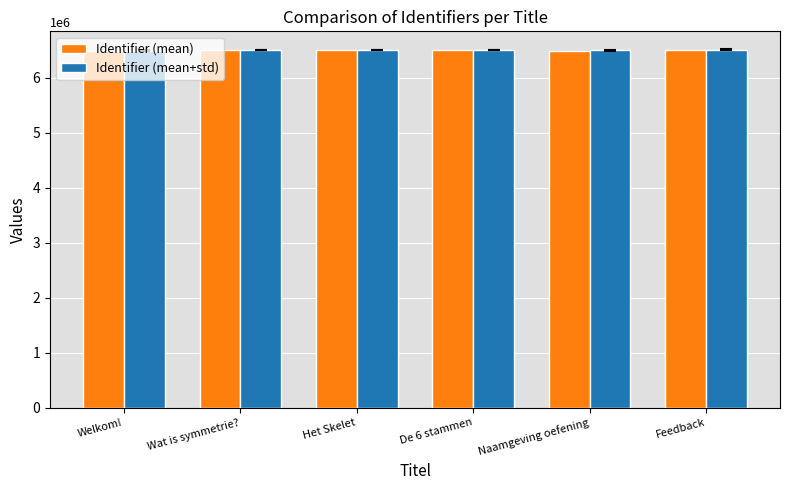

What is the highest value of the Identifier (mean) series?

6505034.8